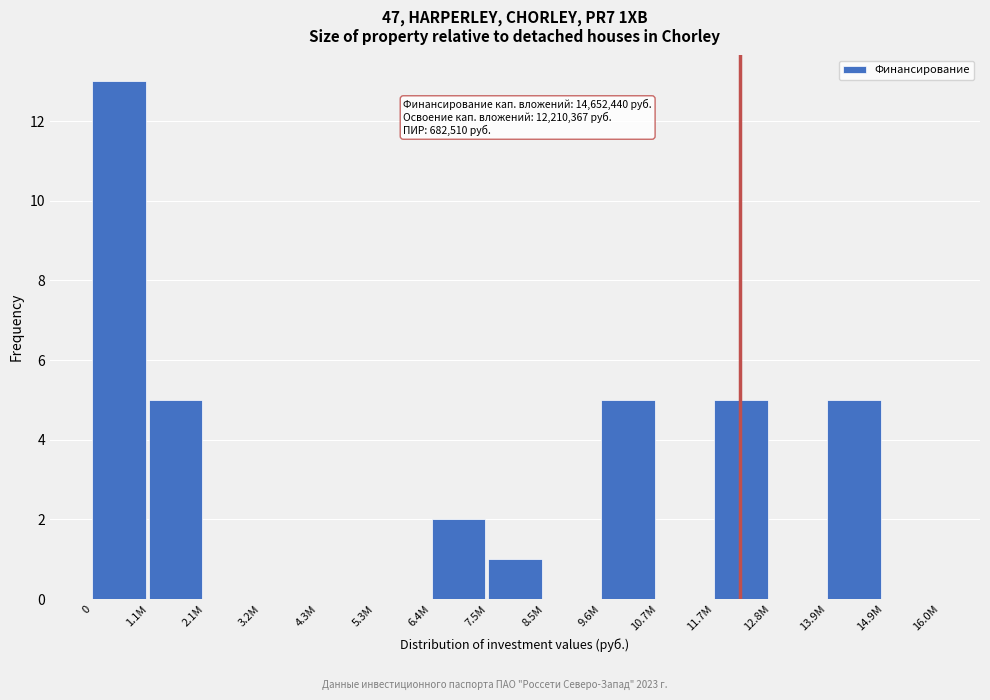

Reading right to left, transcribe all the data shown in this chart.

14.9M=0	13.9M=5	12.8M=0	11.7M=5	10.7M=0	9.6M=5	8.5M=0	7.5M=1	6.4M=2	5.3M=0	4.3M=0	3.2M=0	2.1M=0	1.1M=5	0=13